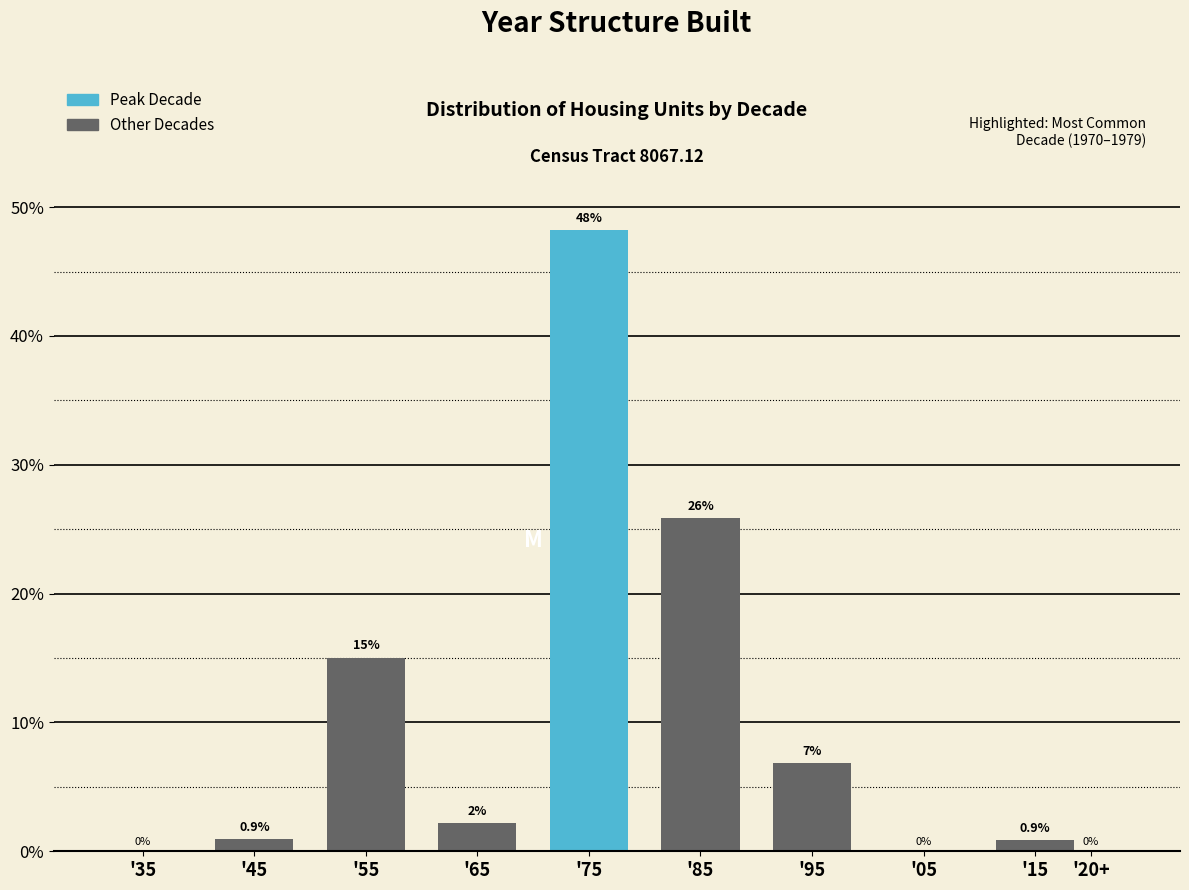

Reading right to left, list all the values displayed in this chart.

'20+=0.0	'15=0.9	'05=0.0	'95=6.9	'85=25.9	'75=48.2	'65=2.2	'55=15.0	'45=0.9	'35=0.0